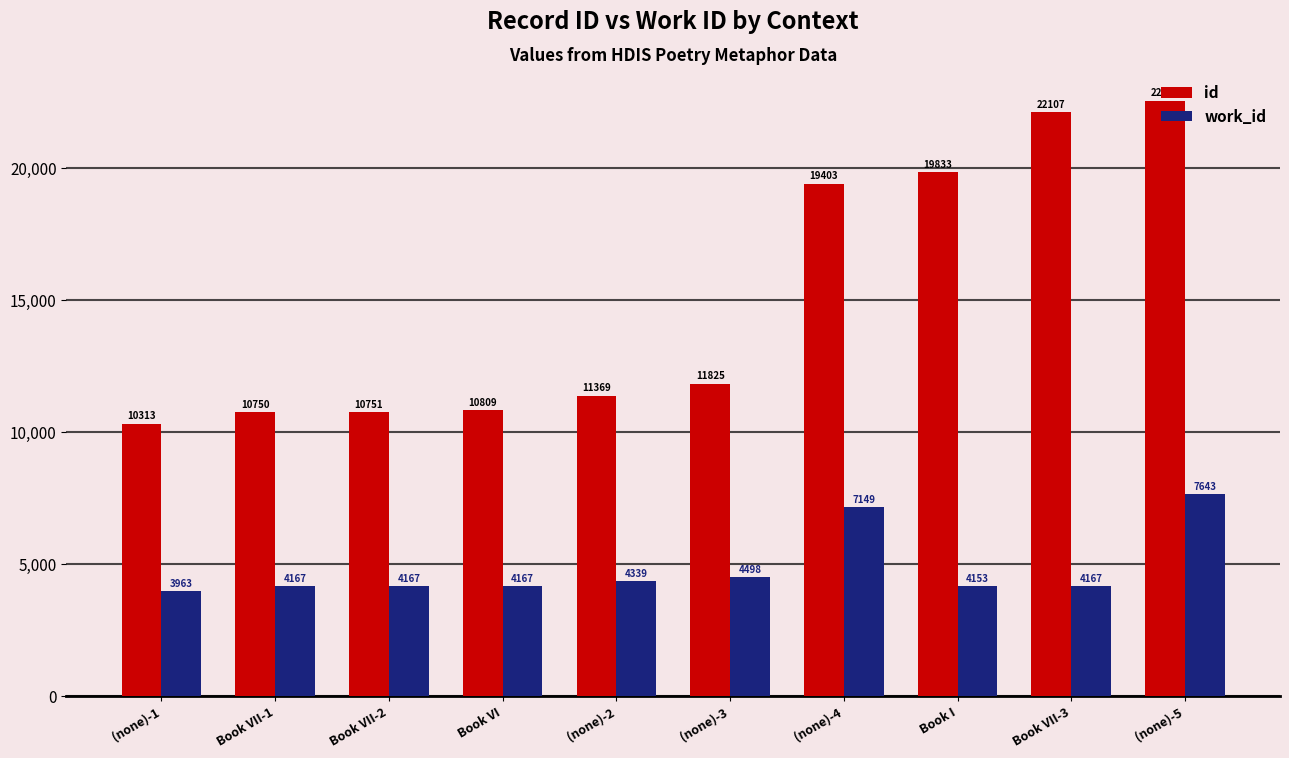

What are all the series names shown in the legend?

id, work_id